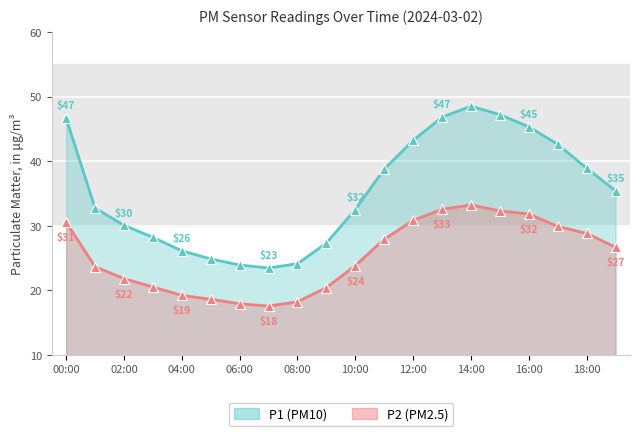

The value of P2 at 10:00 is 23.8. True or false?

True